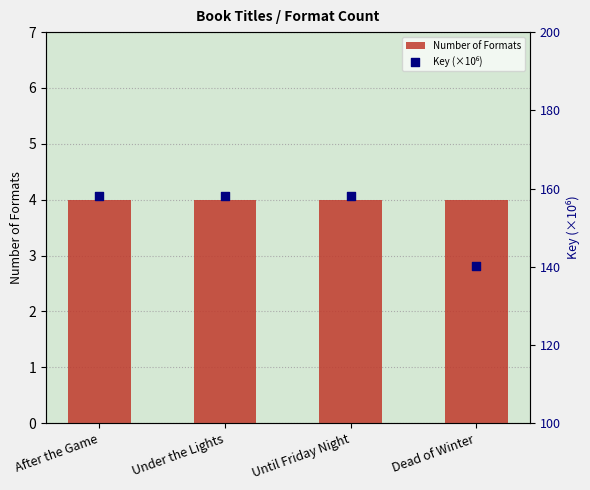

What are all the series names shown in the legend?

Number of Formats, Key (×10⁶)